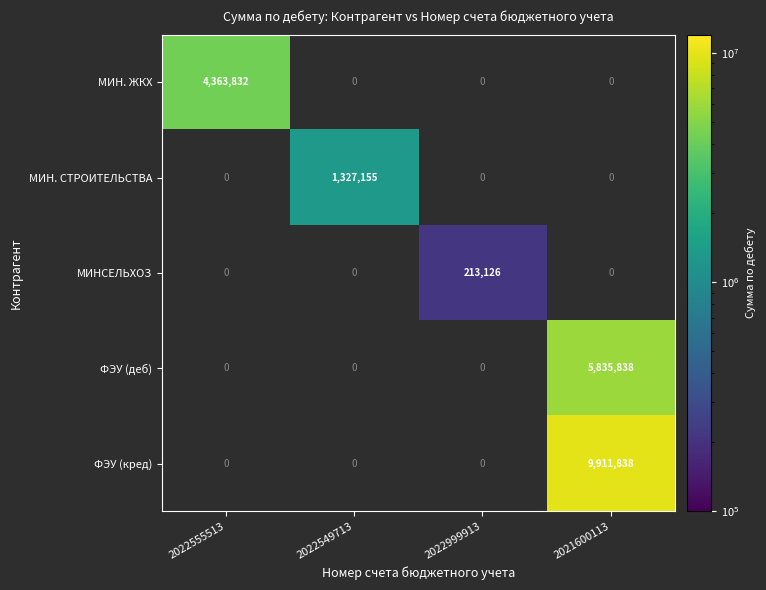

True or false: ФЭУ (деб) has a value of 5835838 at 2021600113.

True